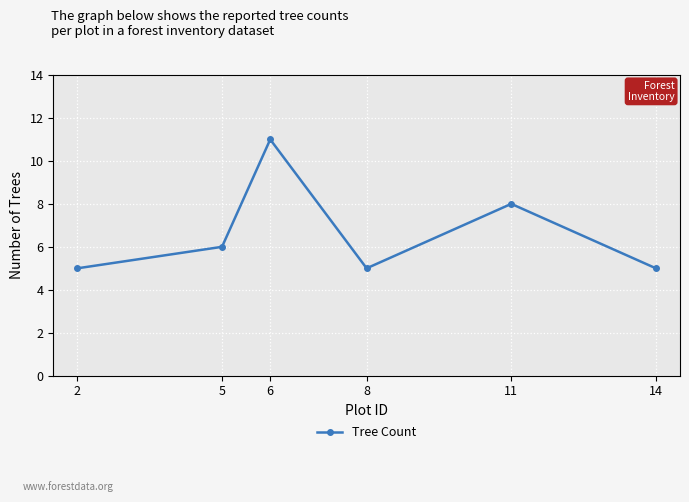

Is it true that the value at 14 is 5?

True